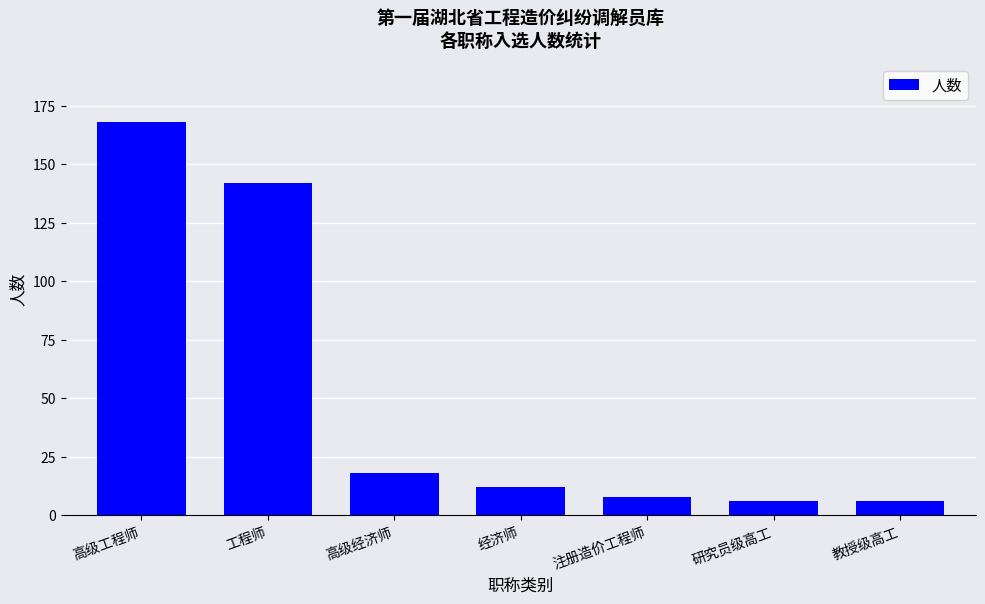

Count the number of data series in this chart.

1